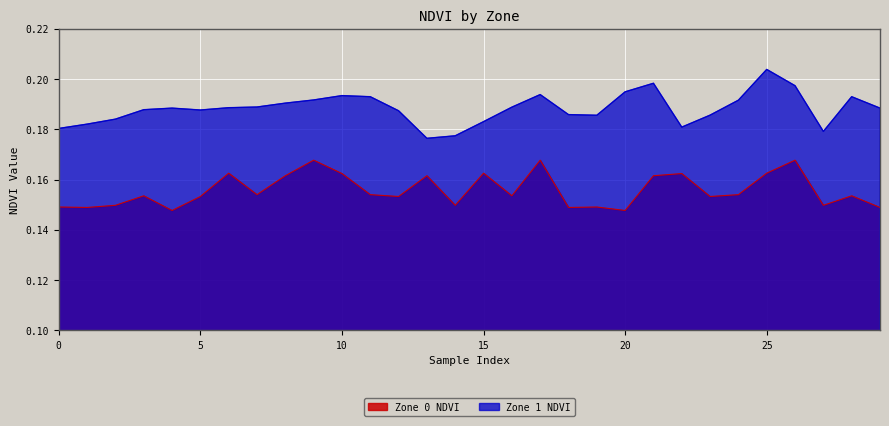

The value of Zone 0 NDVI at 16 is 0.2. True or false?

True